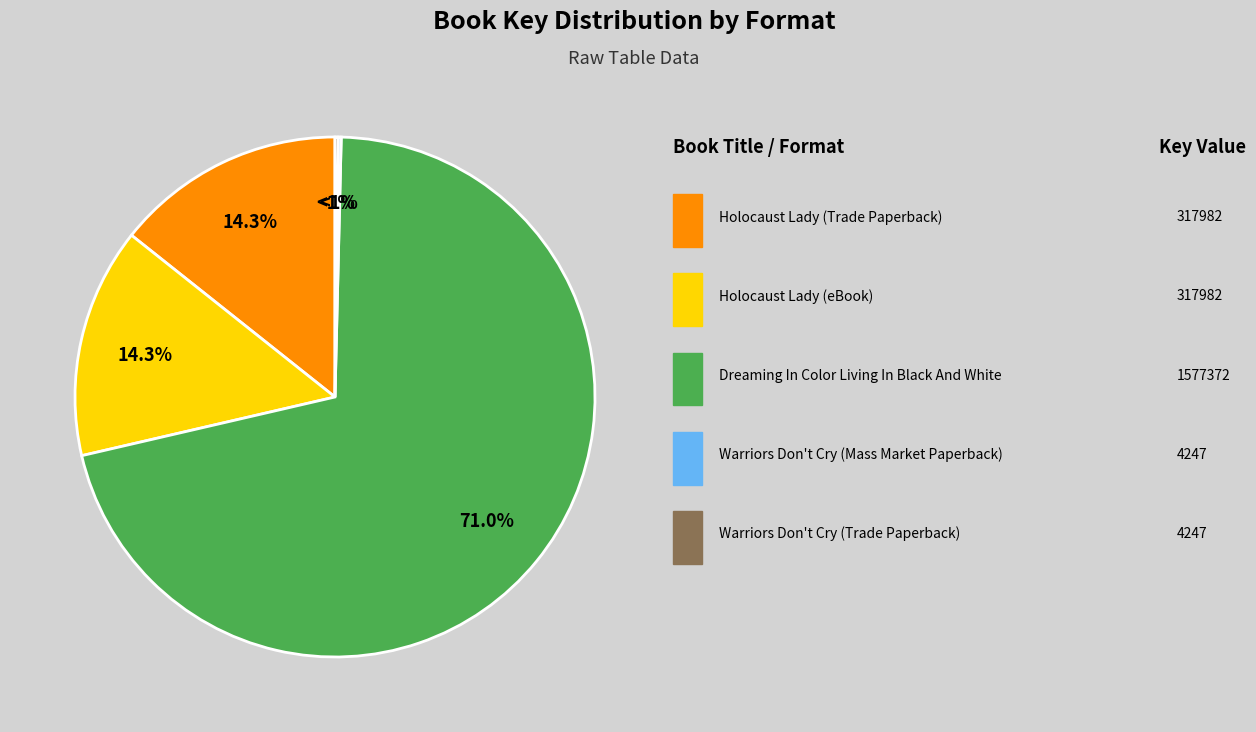

Rank the categories by value from highest to lowest.

Dreaming In Color Living In Black And White, Holocaust Lady (Trade Paperback), Holocaust Lady (eBook), Warriors Don't Cry (Mass Market Paperback), Warriors Don't Cry (Trade Paperback)